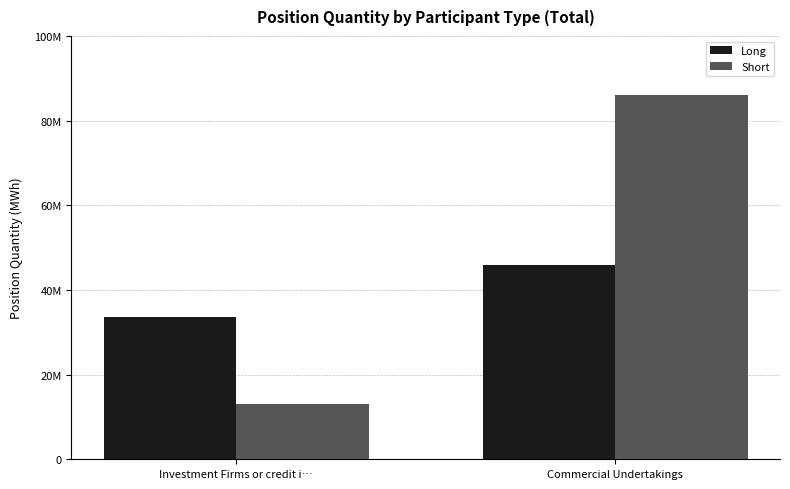

What is the label of the 2nd bar from the left?

Commercial Undertakings